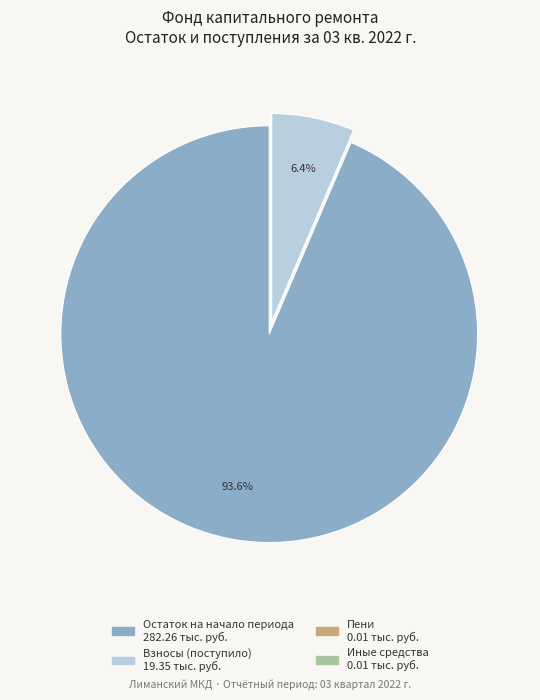

Is there a majority slice in this chart?

Yes